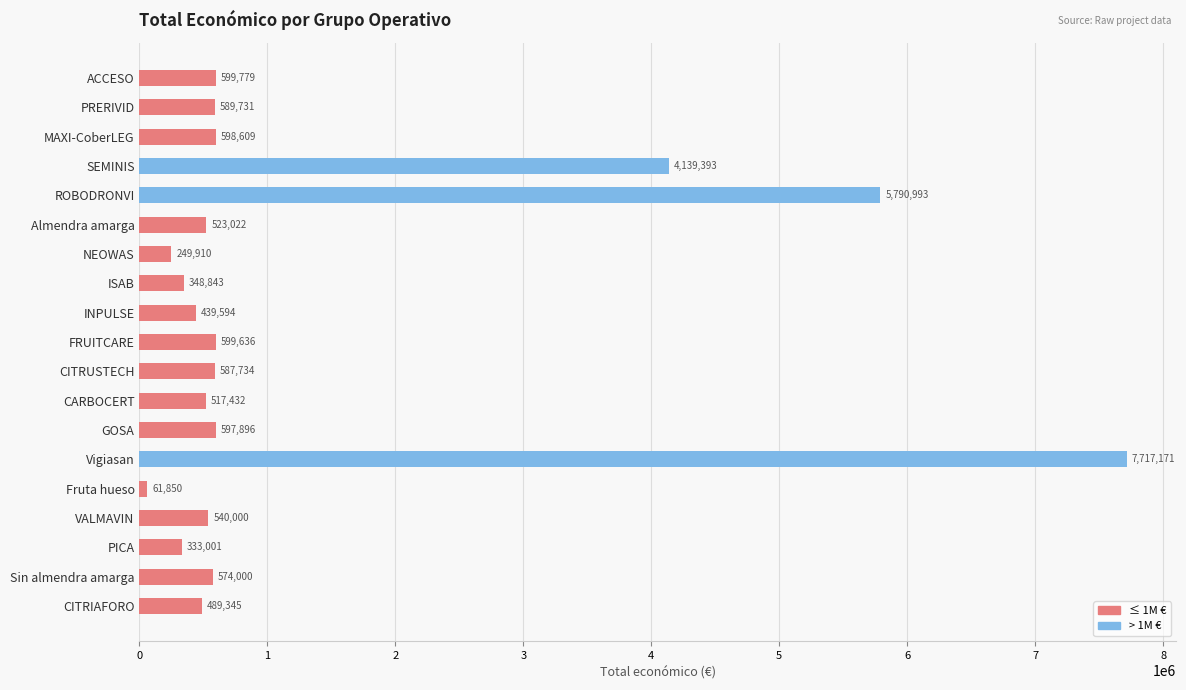

At which label is the value closest to 3889510?

SEMINIS